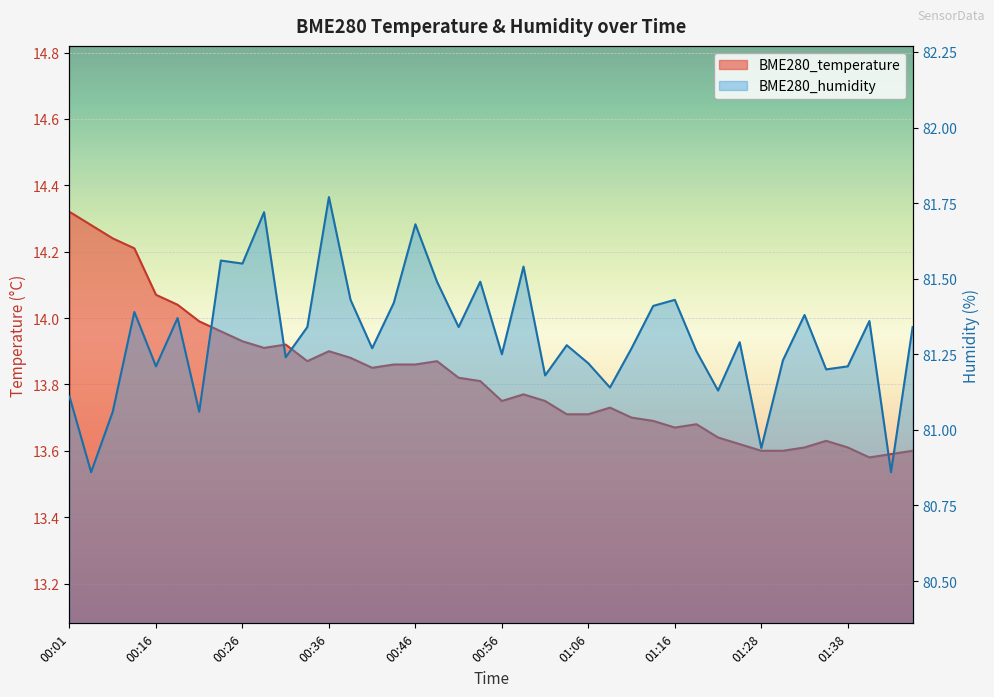

What is the label of the 24th point from the left?

01:03